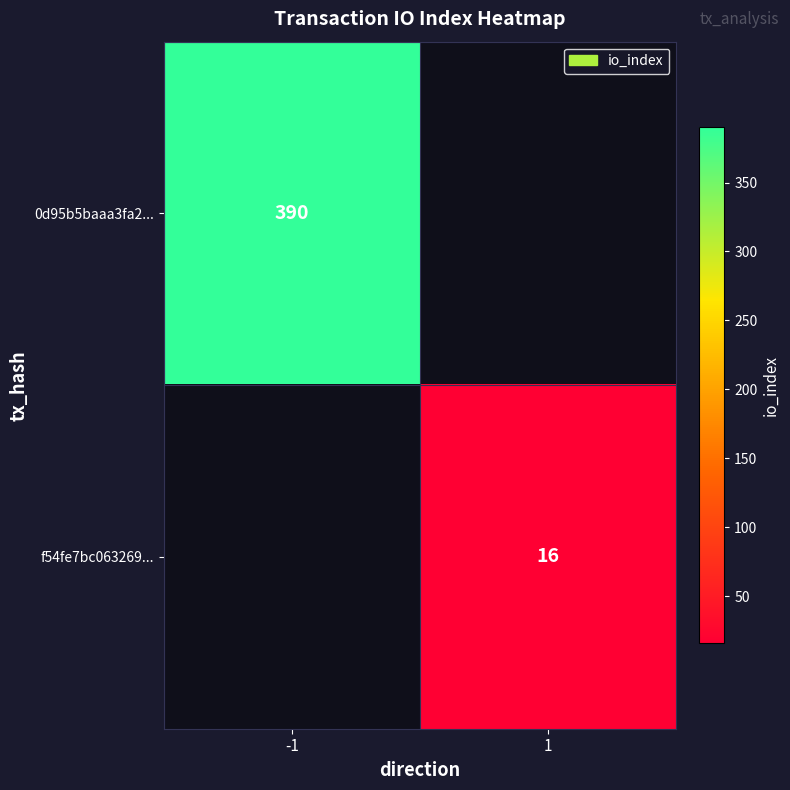

How many series are shown in this chart?

2